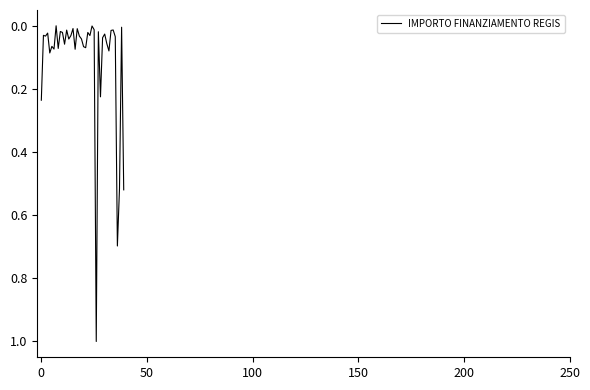

What is the difference between the maximum and minimum values?

1.0